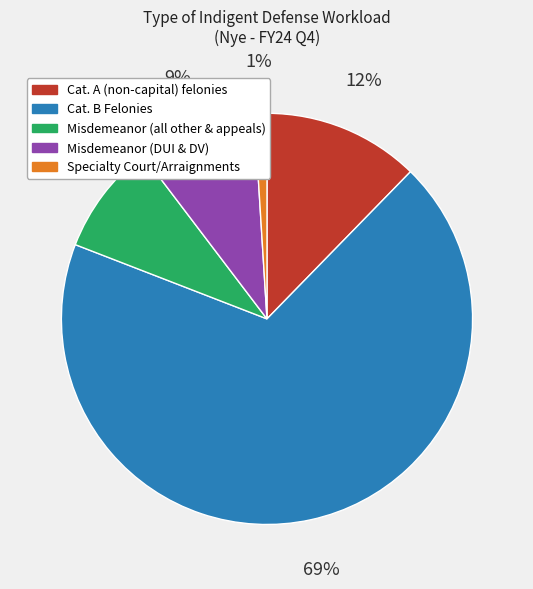

To the nearest percent, what percentage of the pie is Cat. A (non-capital) felonies?

12%